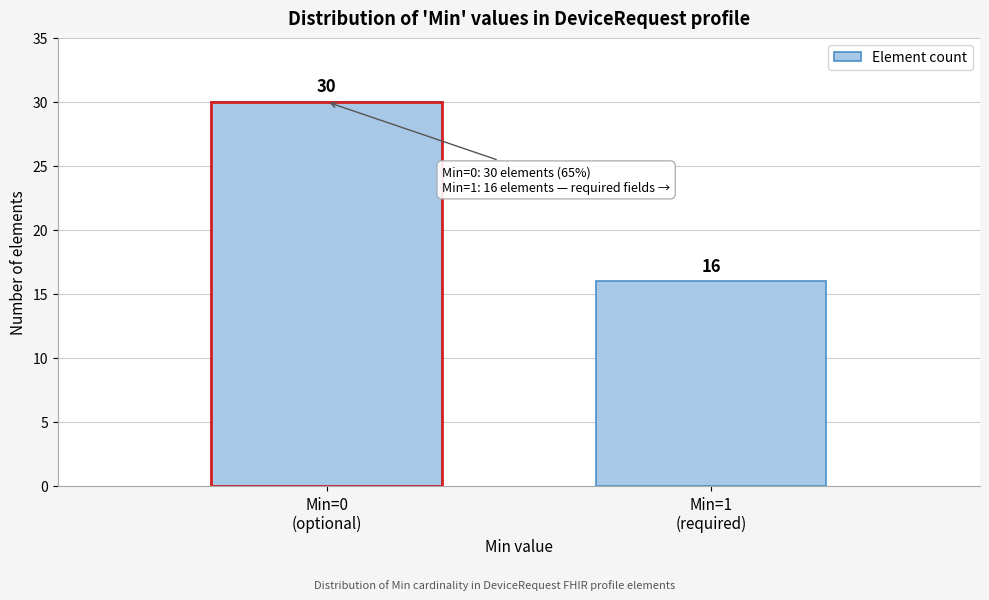

Reading left to right, transcribe all the data shown in this chart.

30	16